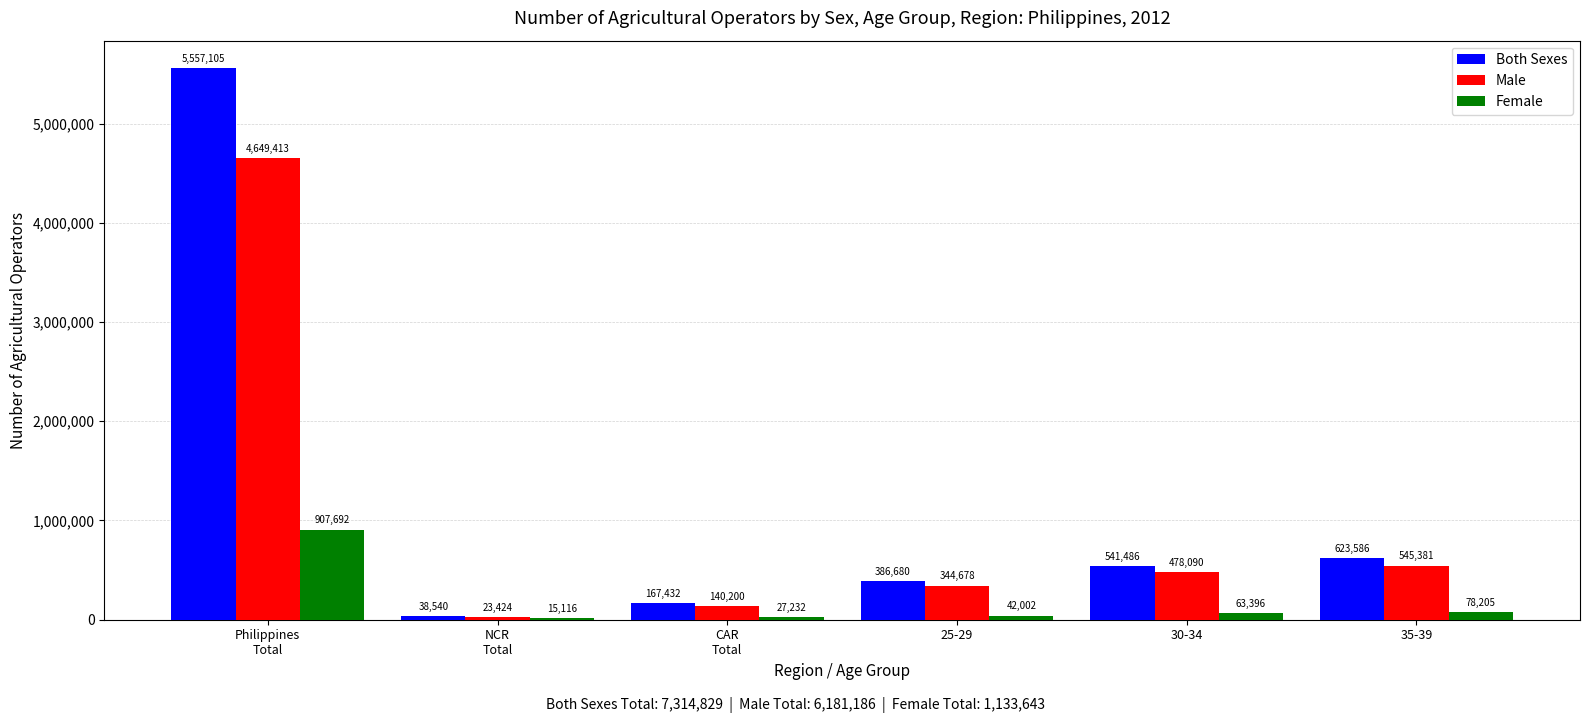

At which label does Male reach its peak?

Philippines
Total